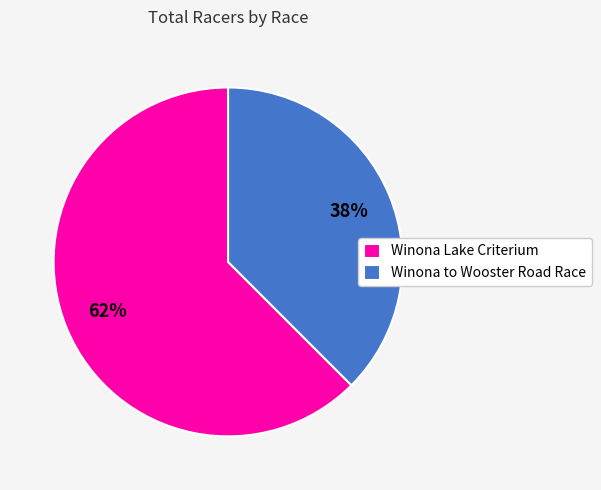

To the nearest percent, what percentage of the pie is Winona Lake Criterium?

62%